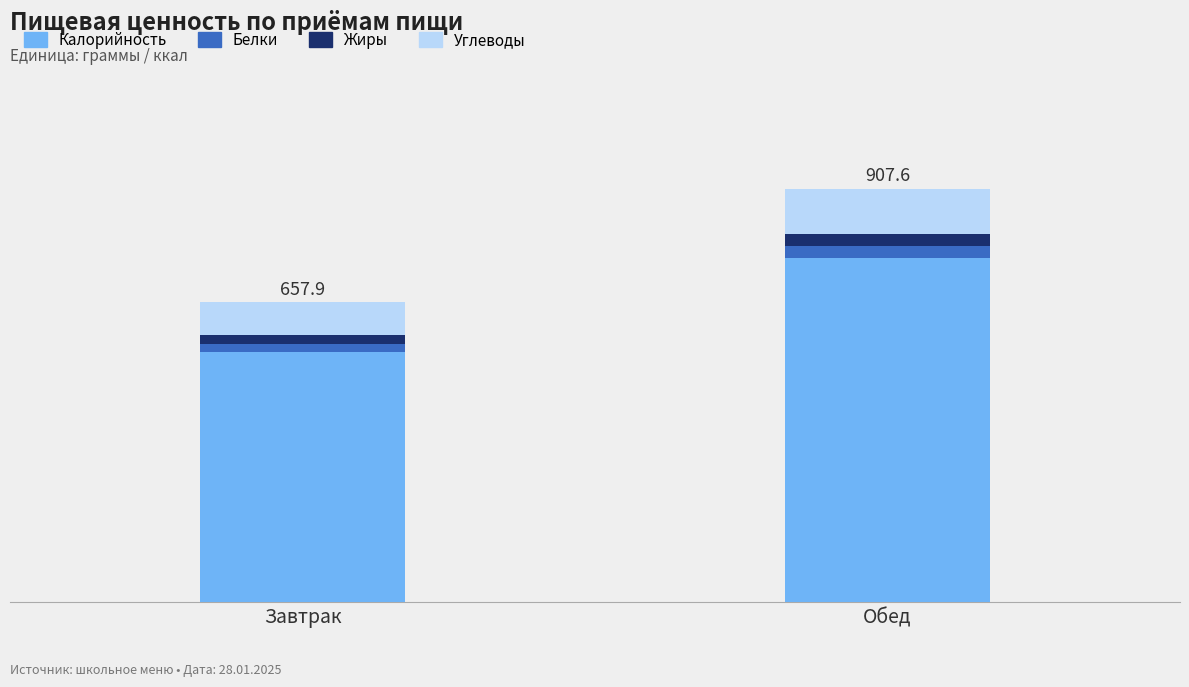

What is the sum of all Углеводы values?

172.6